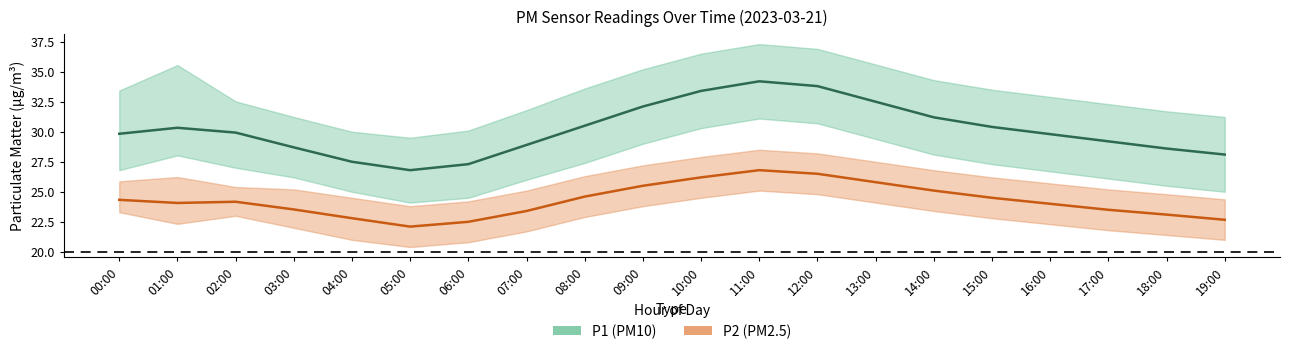

Rank the categories by P1 value from highest to lowest.

11:00, 12:00, 10:00, 13:00, 09:00, 14:00, 08:00, 15:00, 01:00, 02:00, 00:00, 16:00, 17:00, 07:00, 03:00, 18:00, 19:00, 04:00, 06:00, 05:00